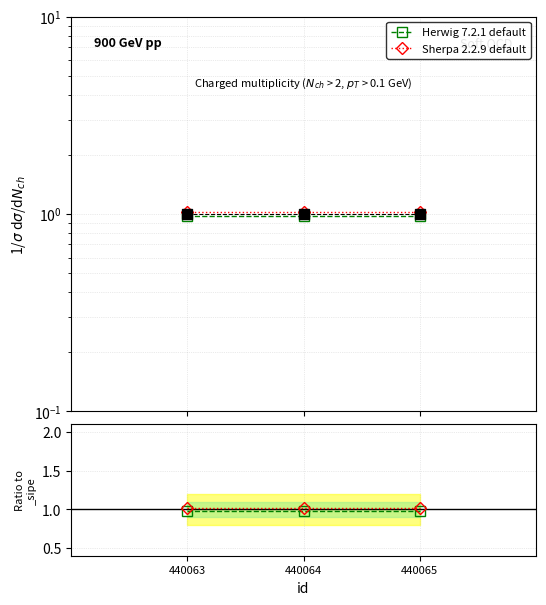

True or false: Sherpa 2.2.9 default has a value of 0.6 at 440063.

False